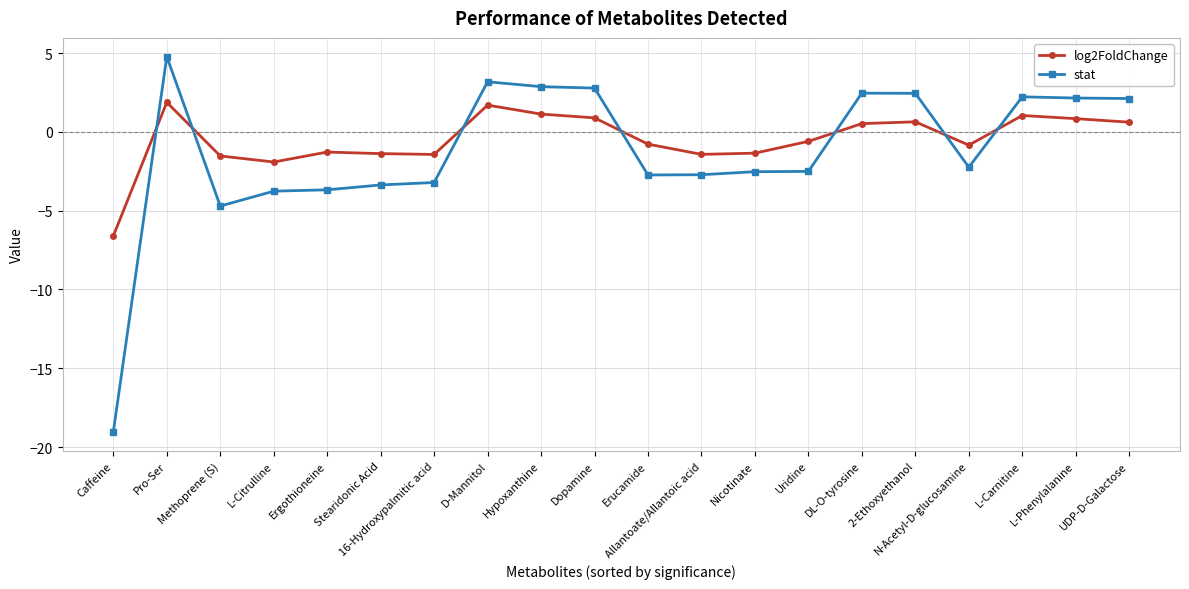

Is the value of log2FoldChange at DL-O-tyrosine greater than the value of stat at UDP-D-Galactose?

No